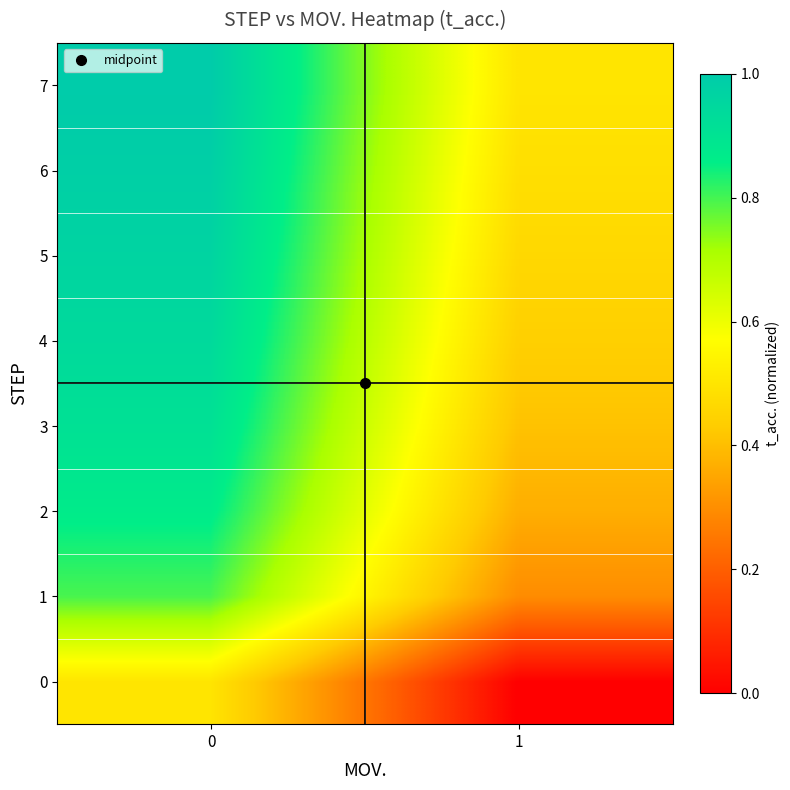

Which series has the widest spread of values?

7